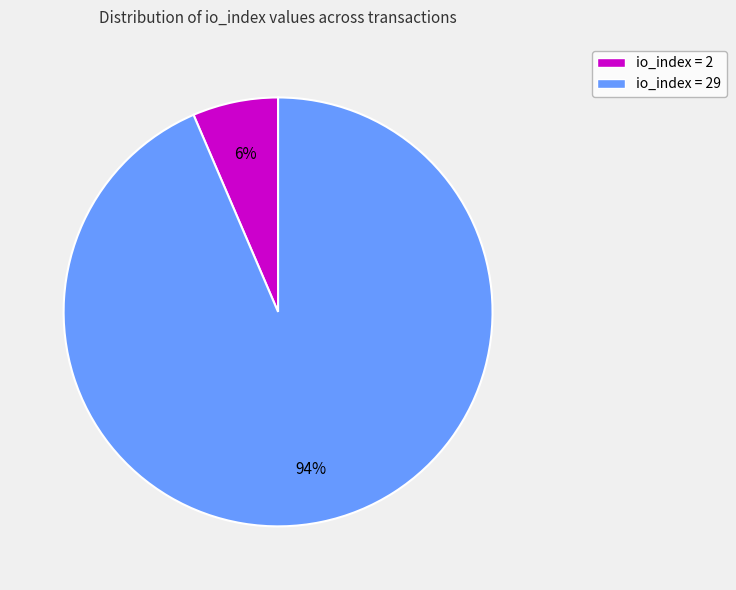

Is there any slice that represents more than half of the pie?

Yes